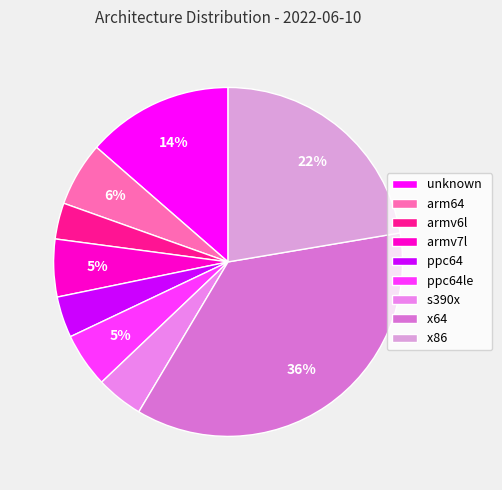

Rank the categories by value from highest to lowest.

x64, x86, unknown, arm64, armv7l, ppc64le, s390x, ppc64, armv6l